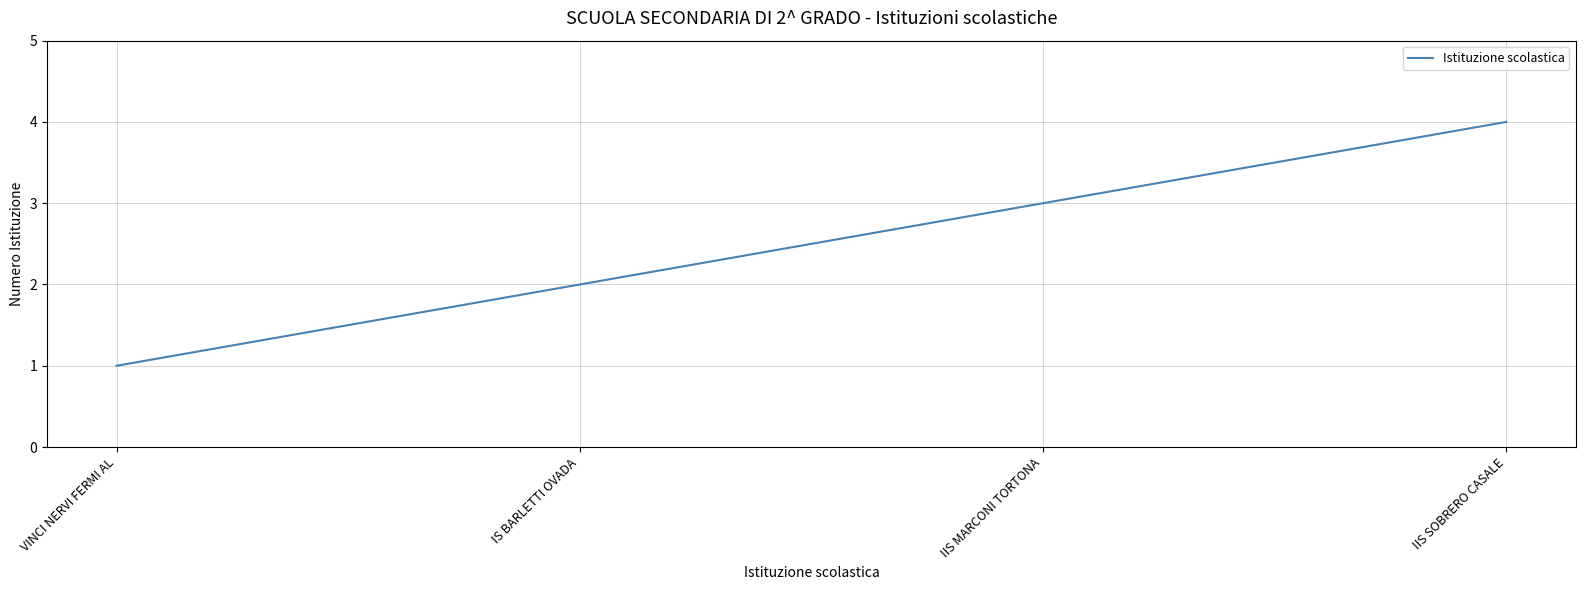

What position from the right is VINCI NERVI FERMI AL?

4